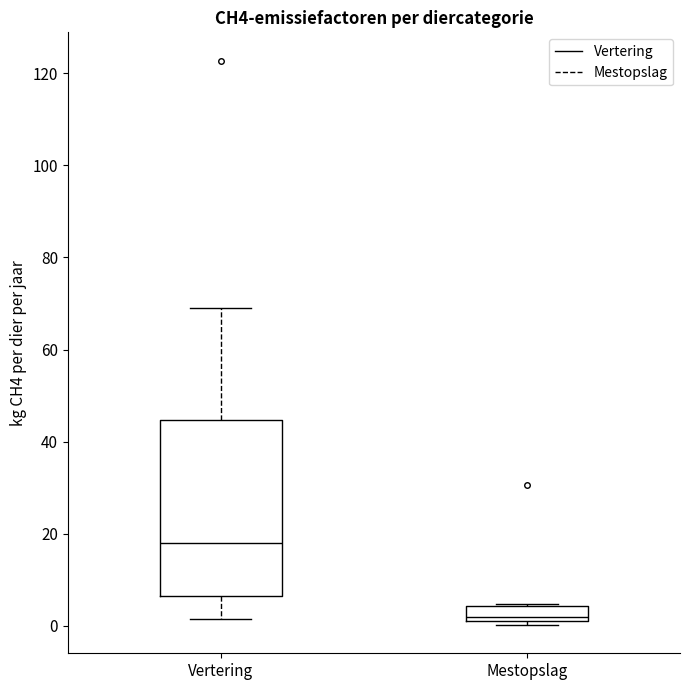

Reading left to right, read every box against the y-axis: the position of its median line, the range the box covers, and the ends of its whiskers. The values are not printed on the chart, so give them approximately, as read against the axis.

Vertering: median 18, box 6 to 44, whiskers 2 to 68
Mestopslag: median 2, box 0 to 4, whiskers 0 (just below the box's lower edge) to 4